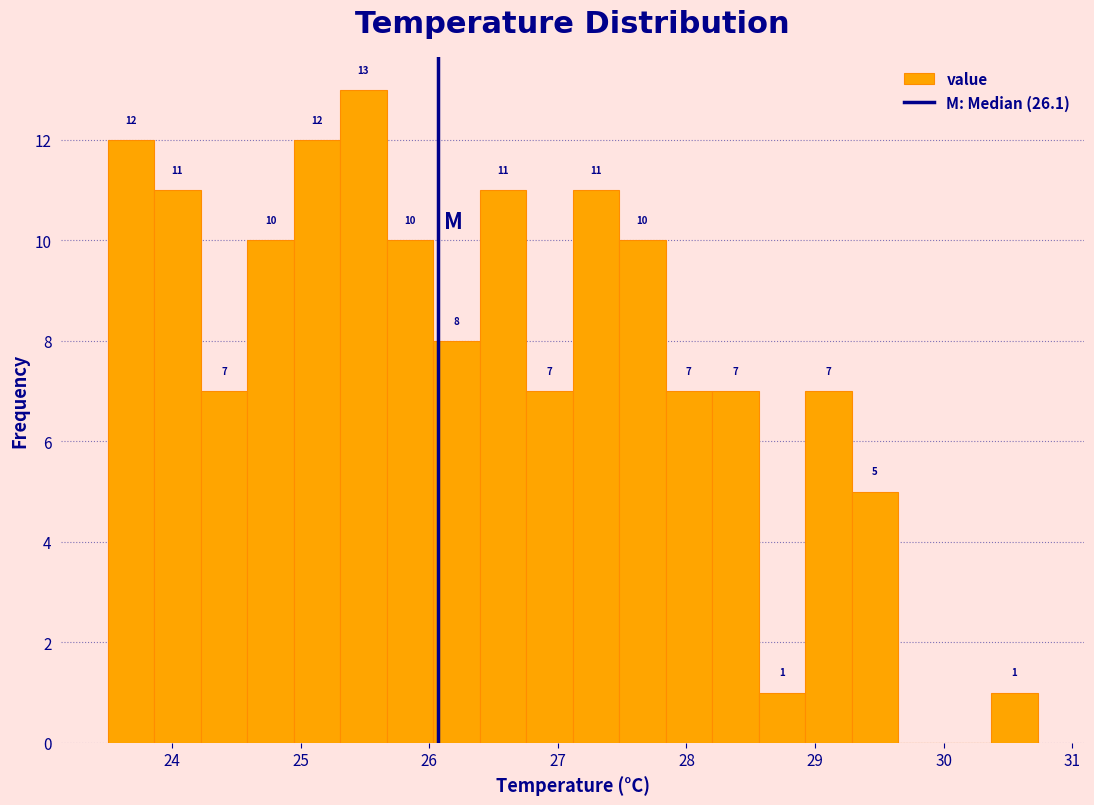

Around what value on the x-axis is the tallest bar? Give the approximate position of its centre, as read against the axis.

25.5